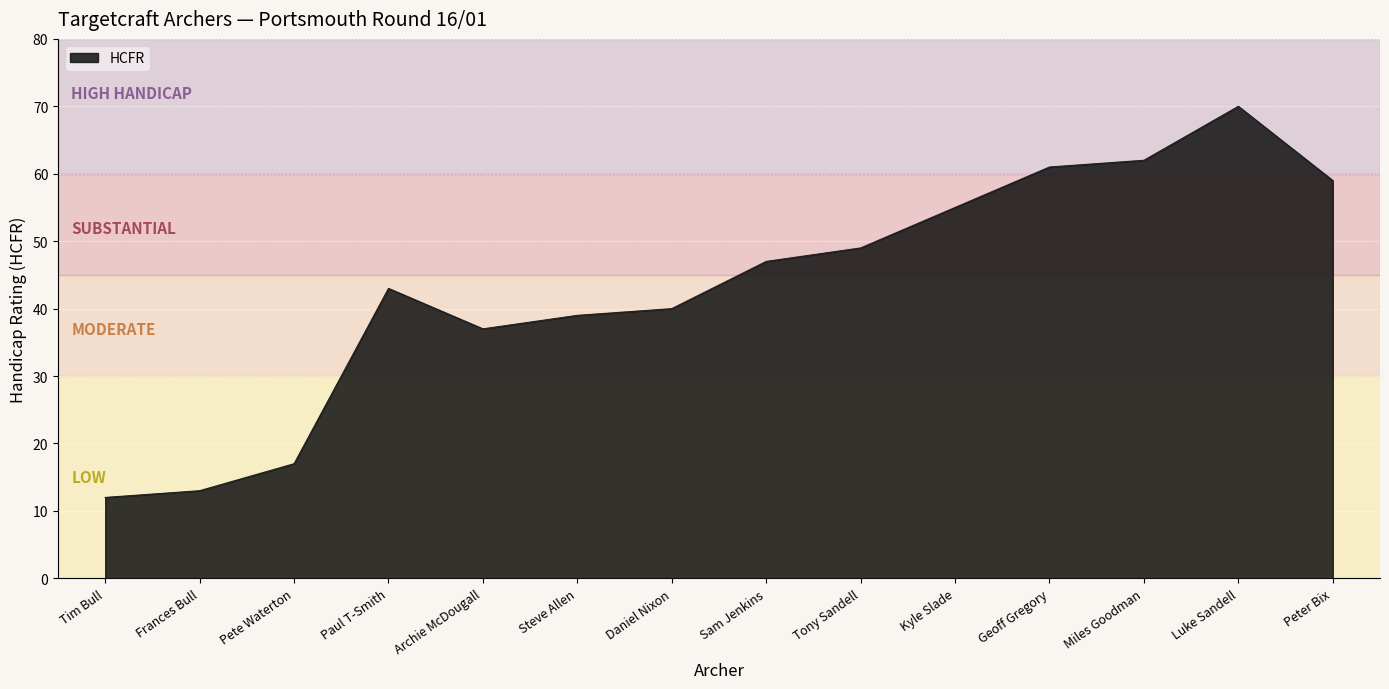

The chart shows a value of 70 at Luke Sandell. True or false?

True